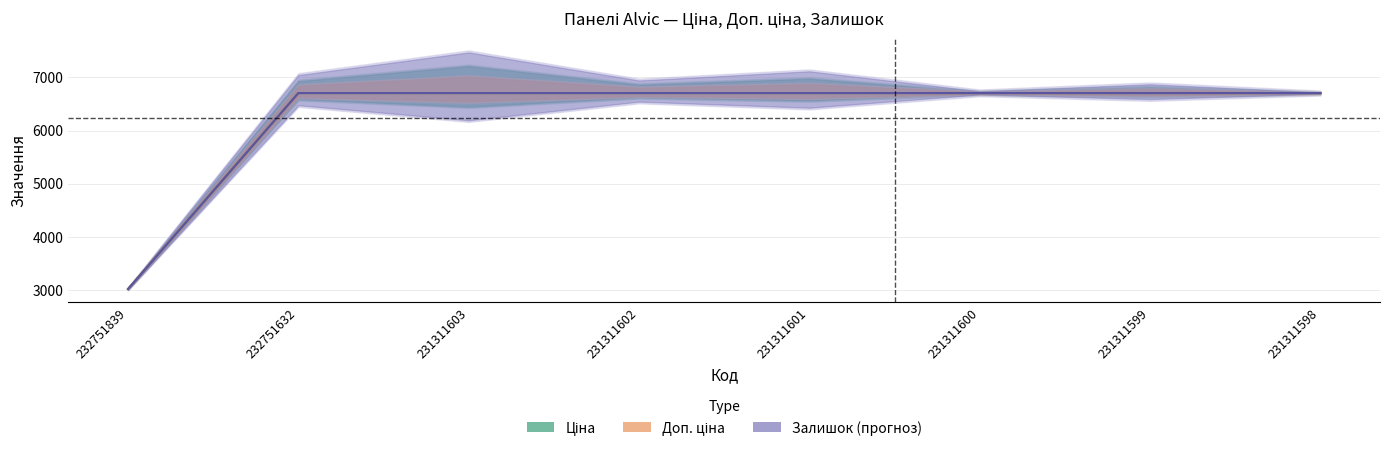

True or false: Доп. ціна has more than 1 points higher than both neighbors.

False